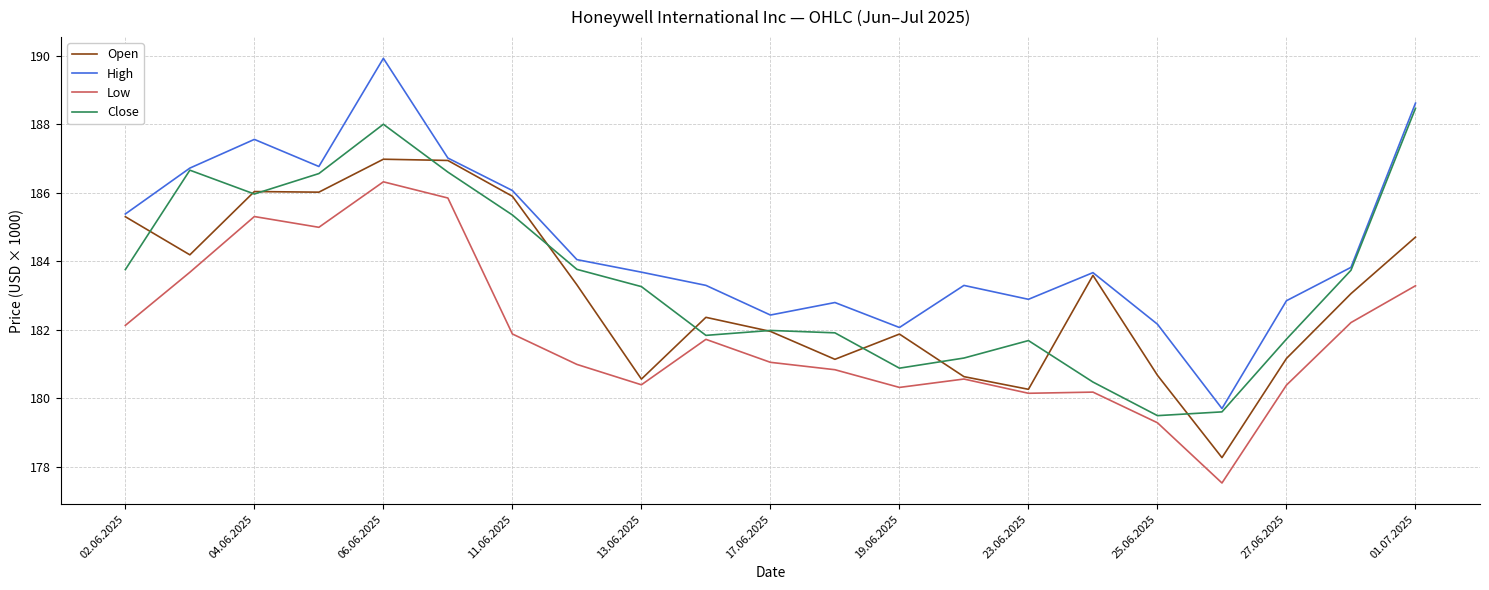

What is the minimum value shown in the chart?

177.5